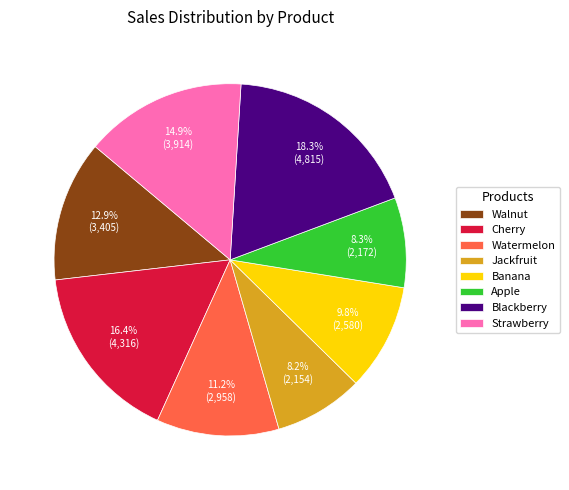

True or false: Watermelon accounts for 11% of the total.

True